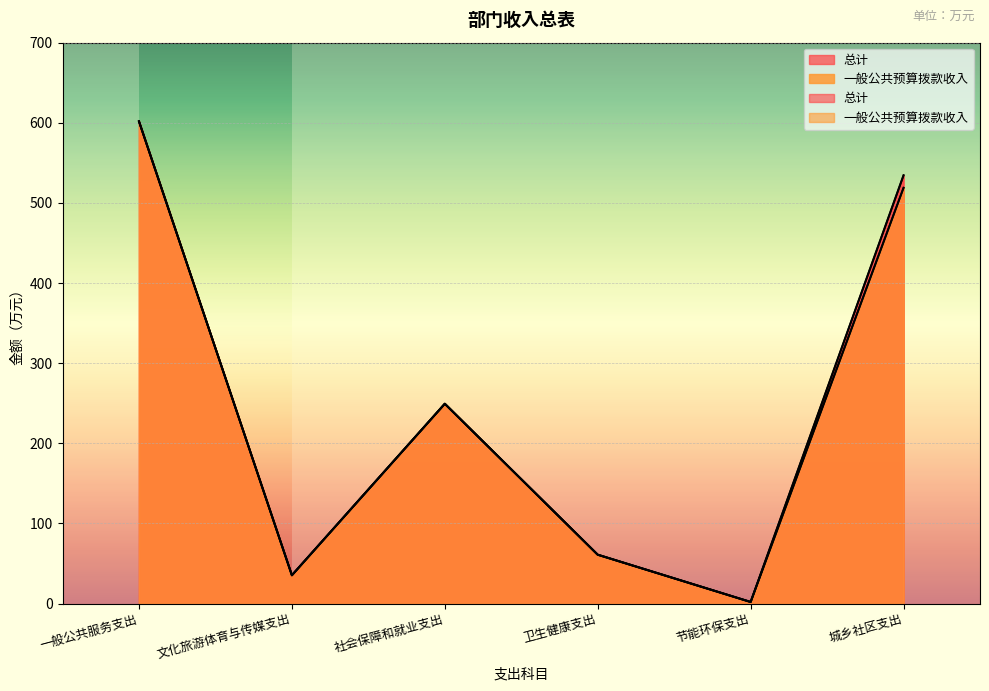

What value does the 一般公共预算拨款收入 series have at 城乡社区支出?

518.9